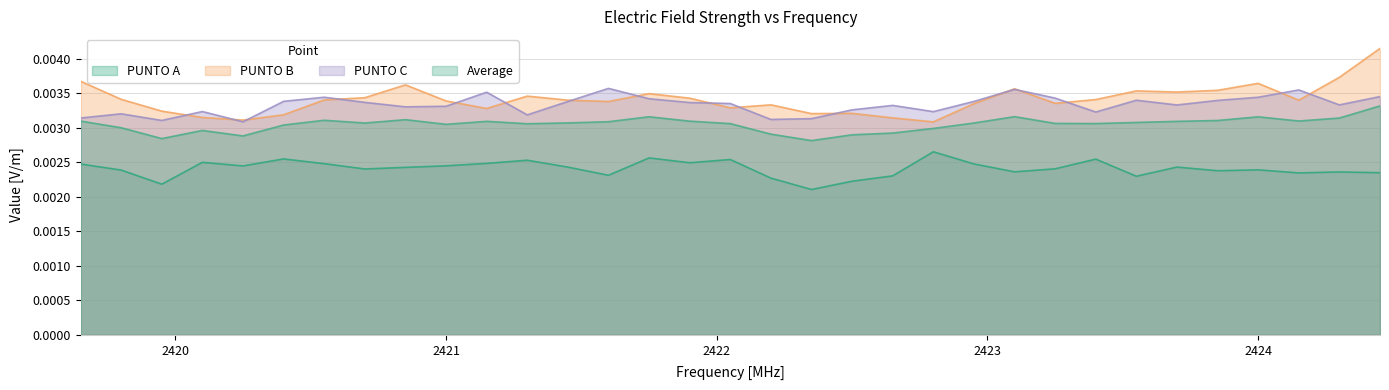

True or false: PUNTO A has a value of 0.0 at 2422.35.

False